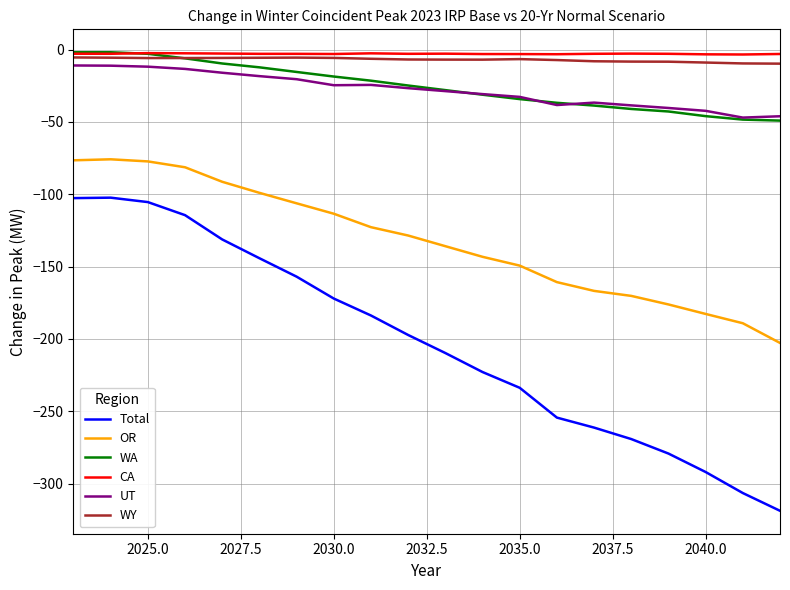

In UT, how many points are lower than both neighbors (excluding endpoints)?

3